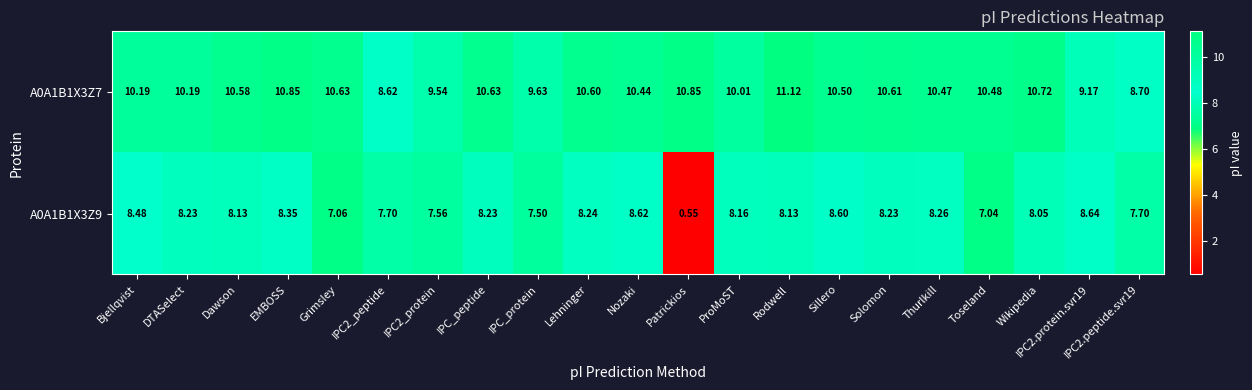

What is the maximum value shown in the chart?

11.1